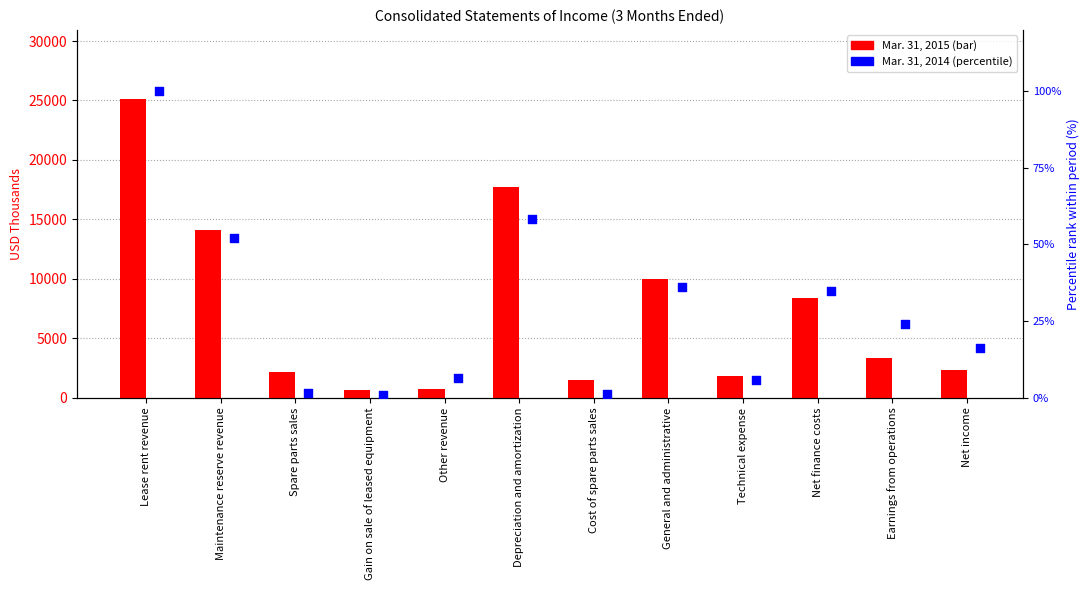

Which series reaches the maximum Y coordinate?

Mar. 31, 2015